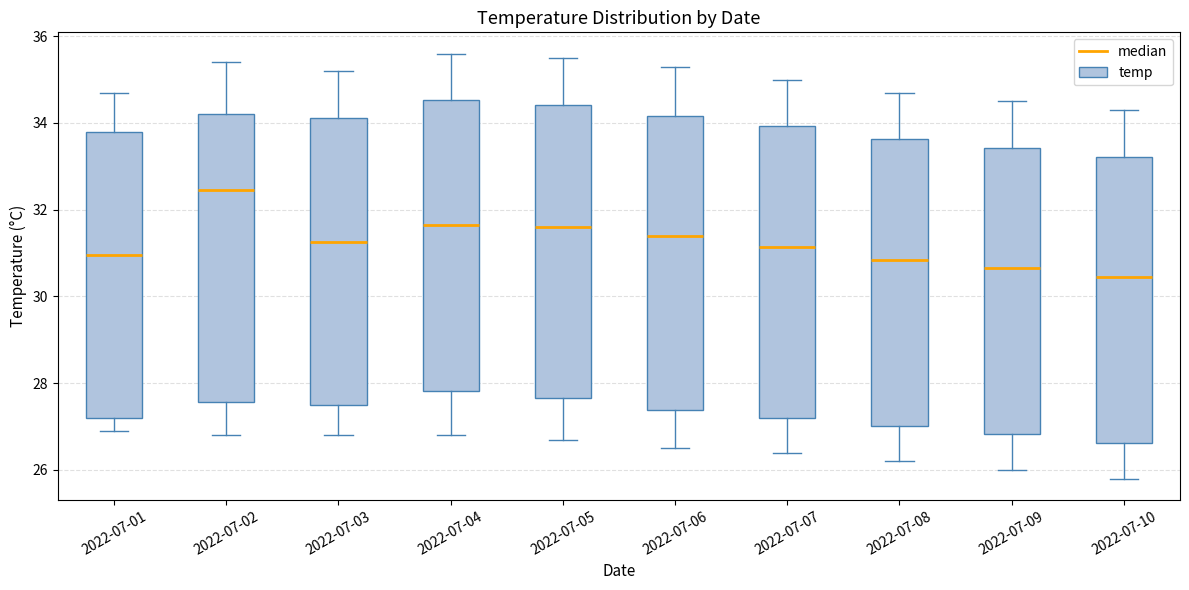

Reading left to right, transcribe this box plot: for each box, give where its median line is, the range the box spans, and where its two whiskers end, as read against the y-axis. The values are not printed on the chart, so give them approximately, as read against the axis.

2022-07-01: median 31.0, box 27.2 to 33.8, whiskers 27.0 to 34.8
2022-07-02: median 32.4, box 27.6 to 34.2, whiskers 26.8 to 35.4
2022-07-03: median 31.2, box 27.6 to 34.2, whiskers 26.8 to 35.2
2022-07-04: median 31.6, box 27.8 to 34.6, whiskers 26.8 to 35.6
2022-07-05: median 31.6, box 27.6 to 34.4, whiskers 26.8 to 35.6
2022-07-06: median 31.4, box 27.4 to 34.2, whiskers 26.6 to 35.4
2022-07-07: median 31.2, box 27.2 to 34.0, whiskers 26.4 to 35.0
2022-07-08: median 30.8, box 27.0 to 33.6, whiskers 26.2 to 34.8
2022-07-09: median 30.6, box 26.8 to 33.4, whiskers 26.0 to 34.6
2022-07-10: median 30.4, box 26.6 to 33.2, whiskers 25.8 to 34.4